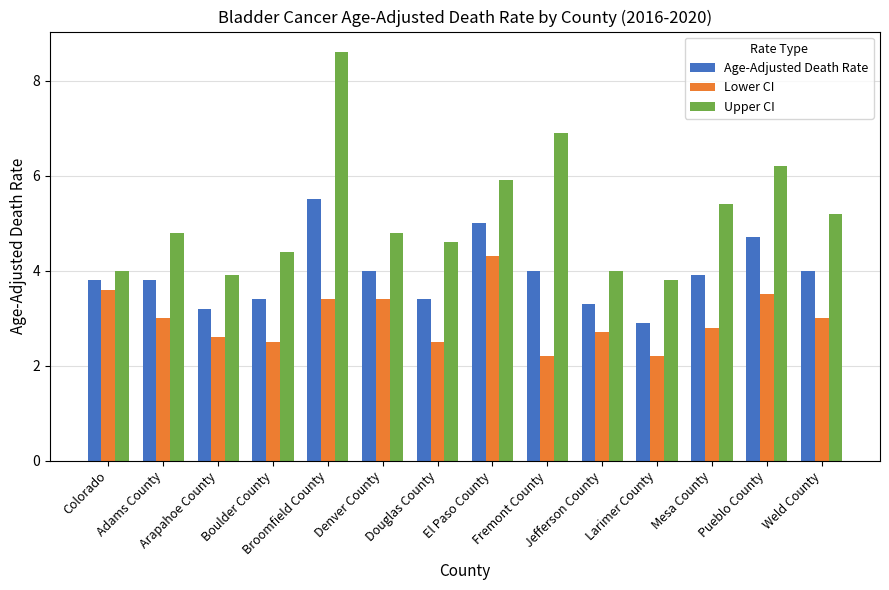

What is the smallest value displayed?

2.2